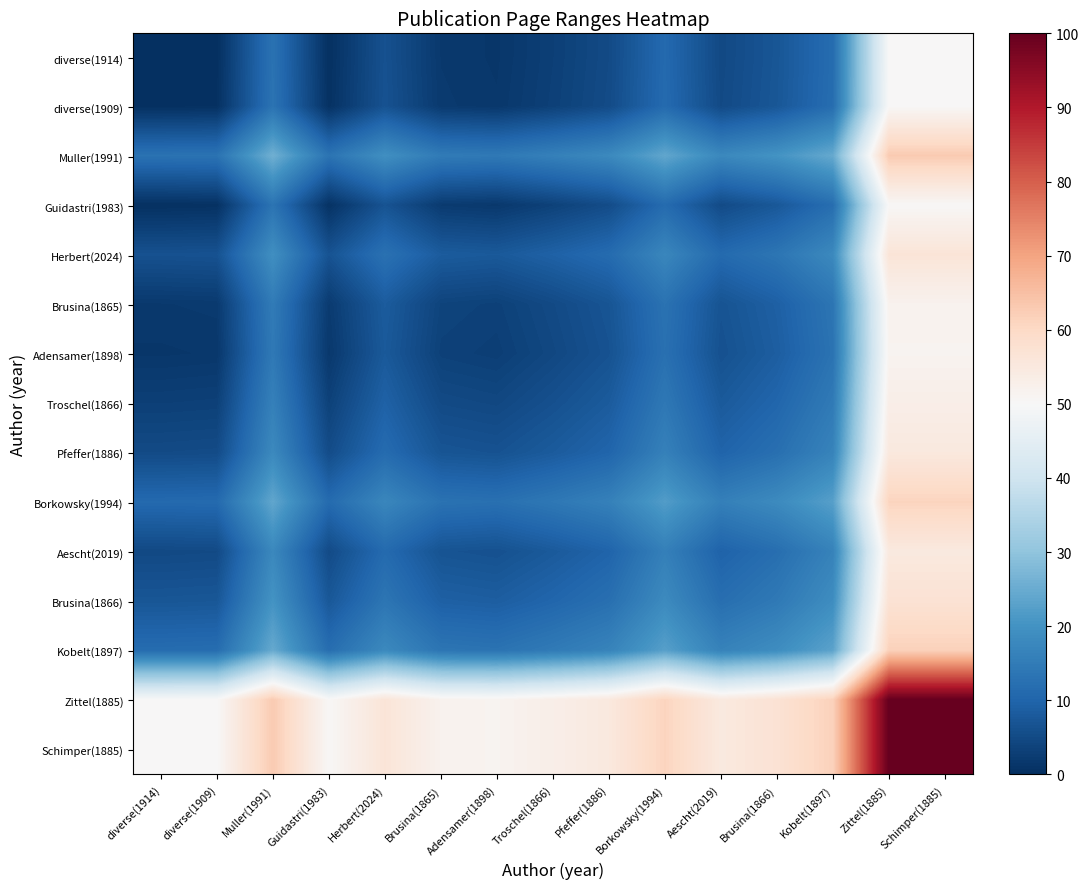

At which category does the chart reach its minimum across all series?

diverse(1914)